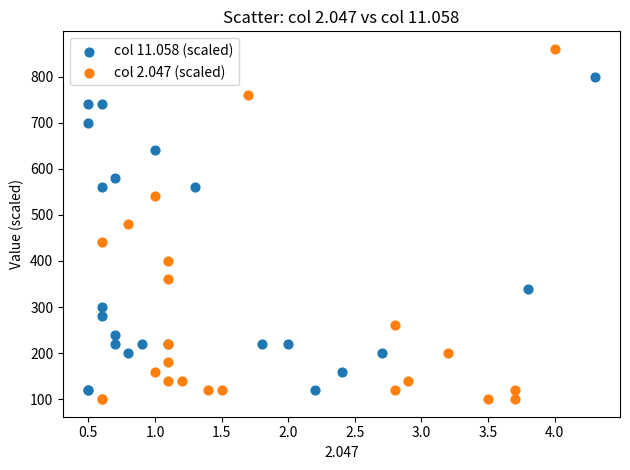

Which series has the largest Y range (max minus min)?

col 2.047 (scaled)